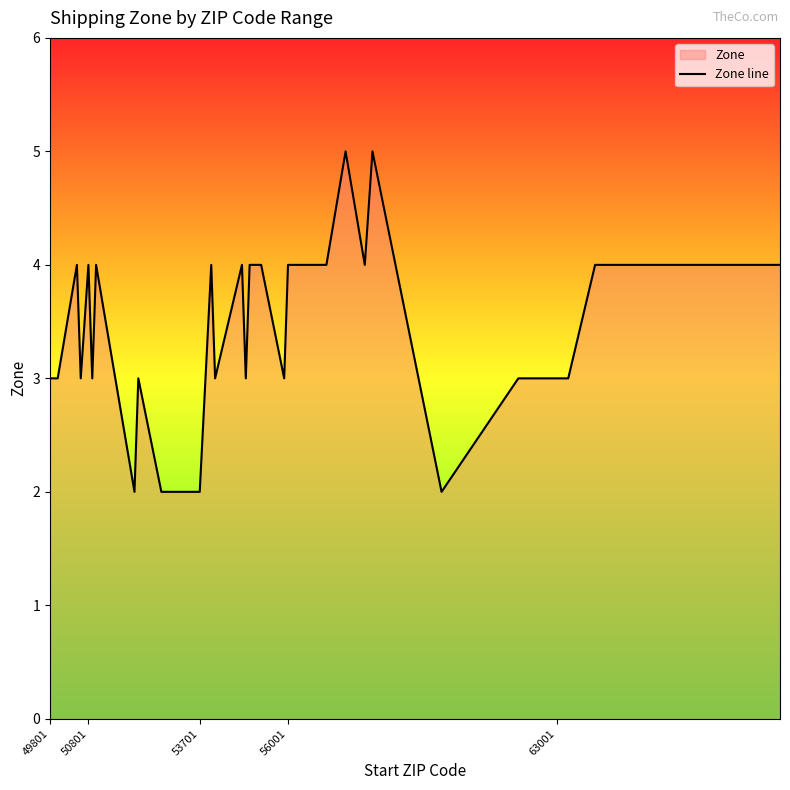

What is the difference between the maximum and minimum values?

3